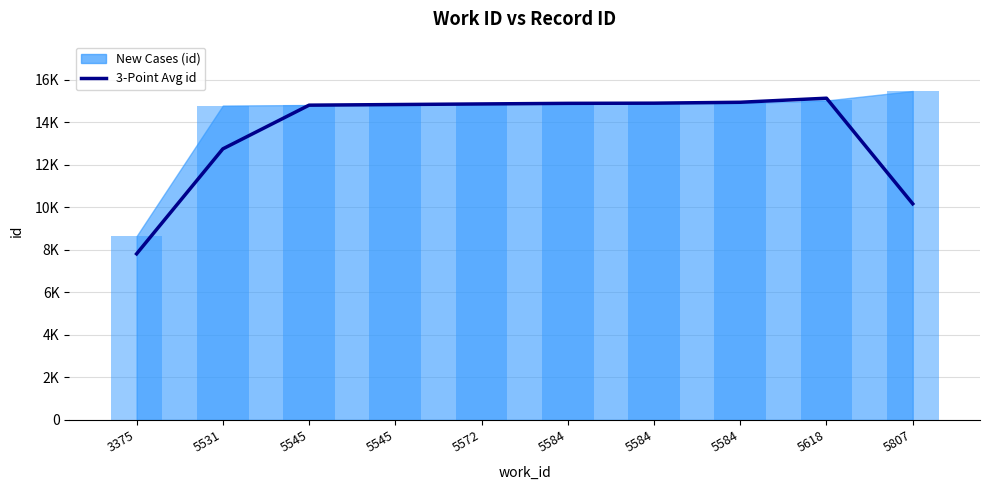

At which category does the chart reach its minimum across all series?

3375